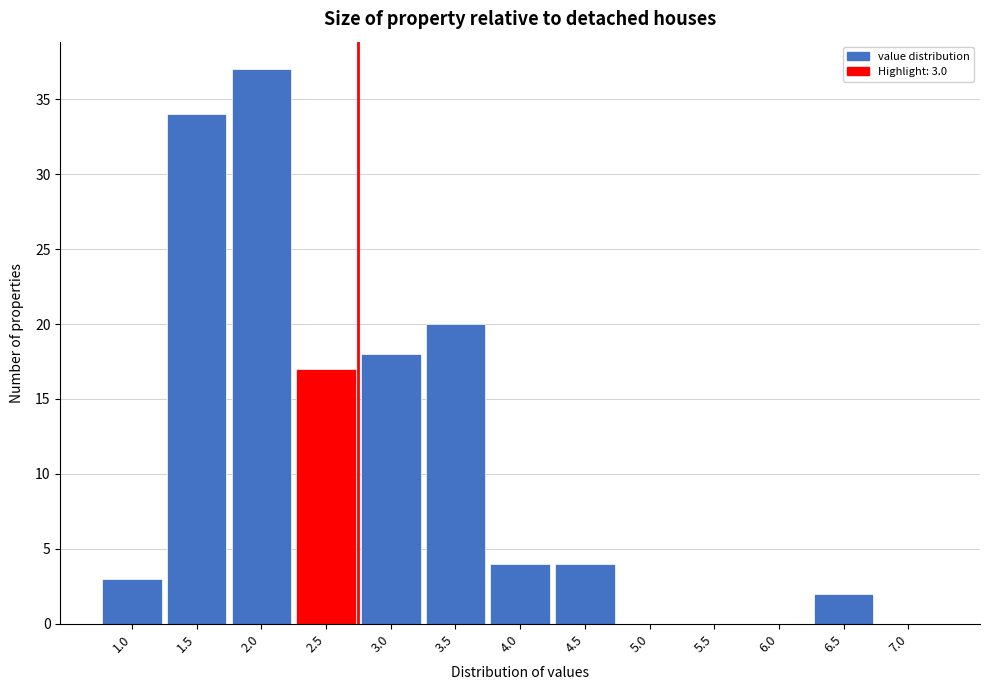

Reading left to right, what are all the values shown in this chart?

1.0=3	1.5=34	2.0=37	2.5=17	3.0=18	3.5=20	4.0=4	4.5=4	5.0=0	5.5=0	6.0=0	6.5=2	7.0=0